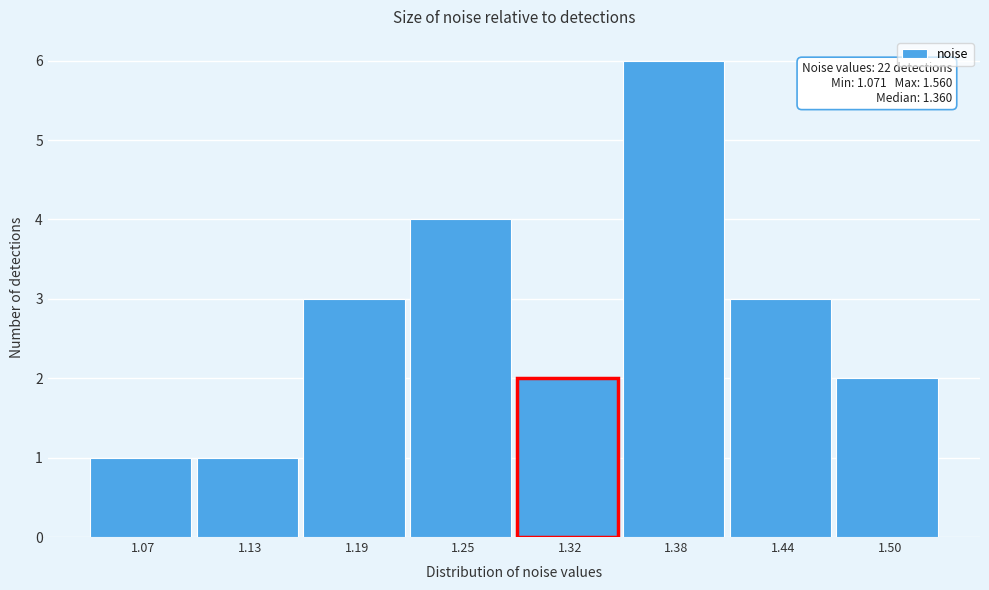

Reading left to right, extract all data points from this chart.

1.07=1	1.13=1	1.19=3	1.25=4	1.32=2	1.38=6	1.44=3	1.50=2